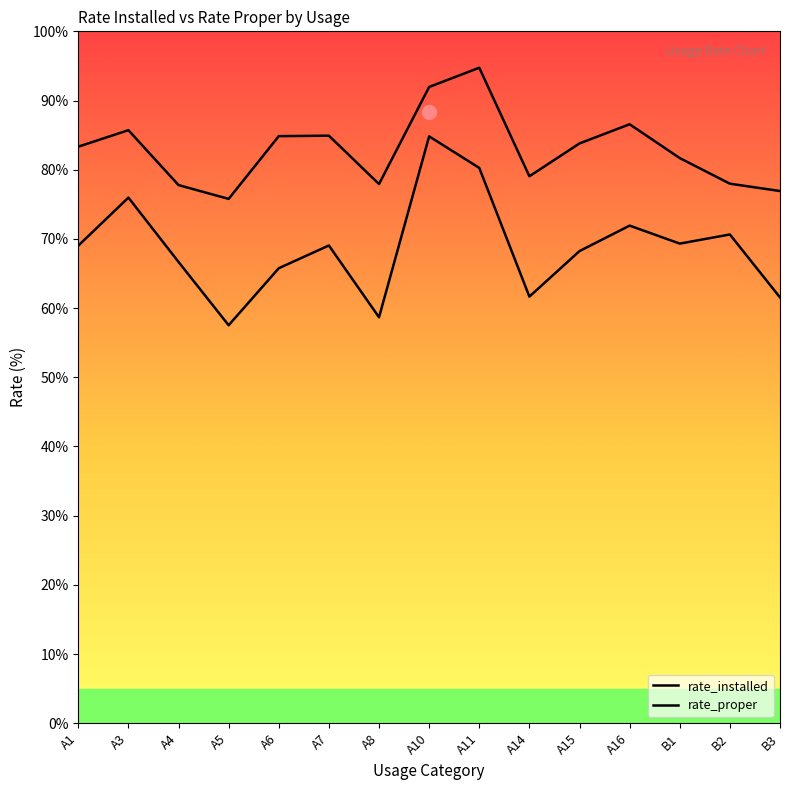

What is the average value of the rate_proper series?

68.7